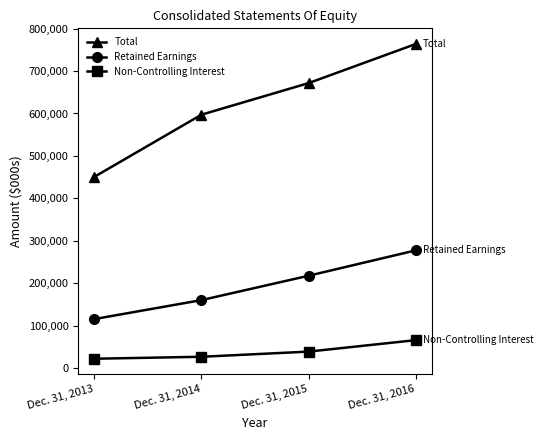

True or false: Non-Controlling Interest has a value of 27231 at Dec. 31, 2014.

True